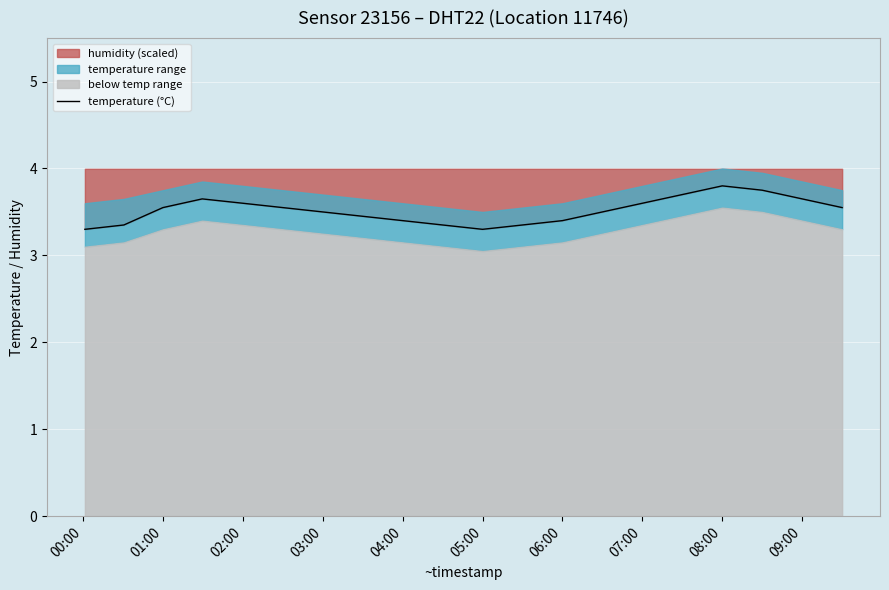

Where is the data nearest to the value 3?

00:00